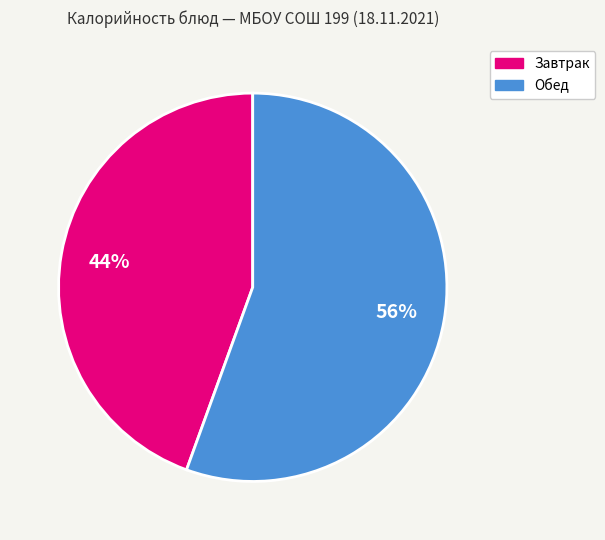

To the nearest percent, what is the average slice percentage?

50%